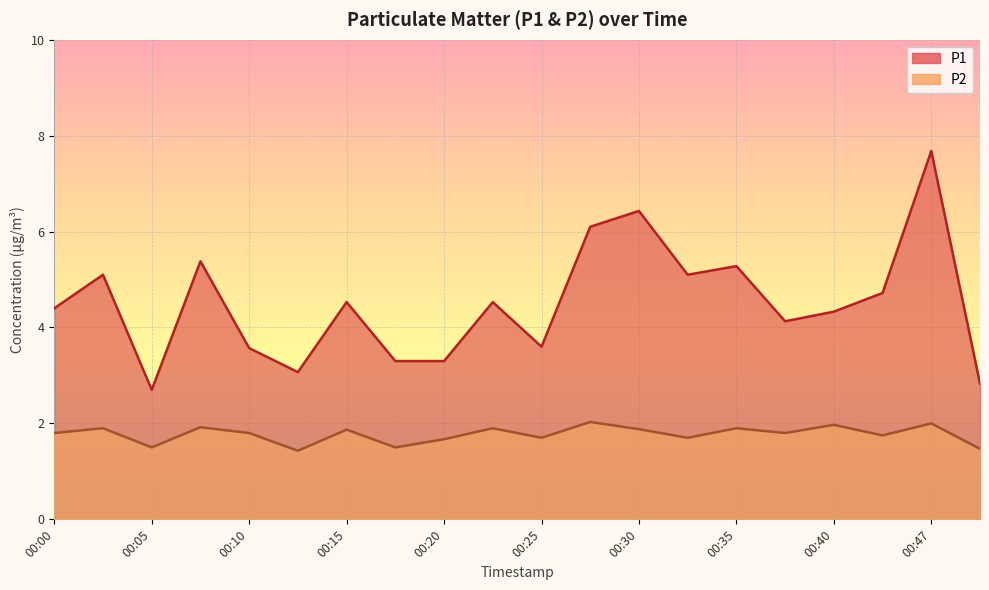

Reading left to right, extract all data points from this chart.

P1: 4.4	5.1	2.7	5.4	3.6	3.1	4.5	3.3	3.3	4.5	3.6	6.1	6.4	5.1	5.3	4.1	4.3	4.7	7.7	2.8
P2: 1.8	1.9	1.5	1.9	1.8	1.4	1.9	1.5	1.7	1.9	1.7	2.0	1.9	1.7	1.9	1.8	2.0	1.8	2.0	1.5